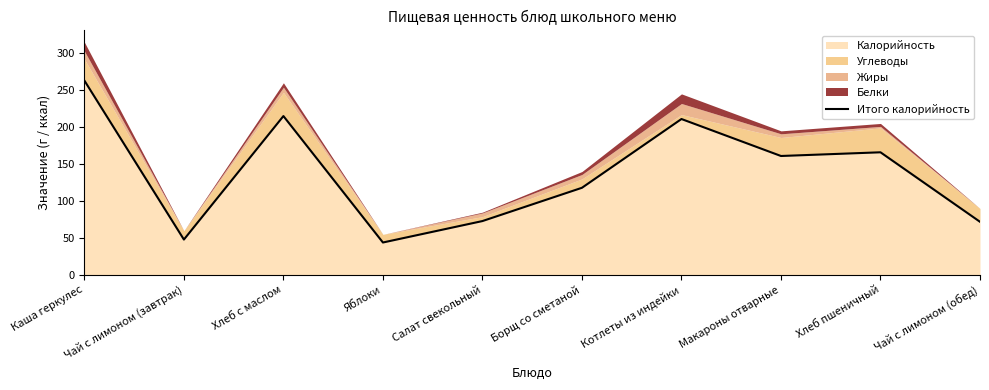

Is it true that the value at Макароны отварные is 270?

False